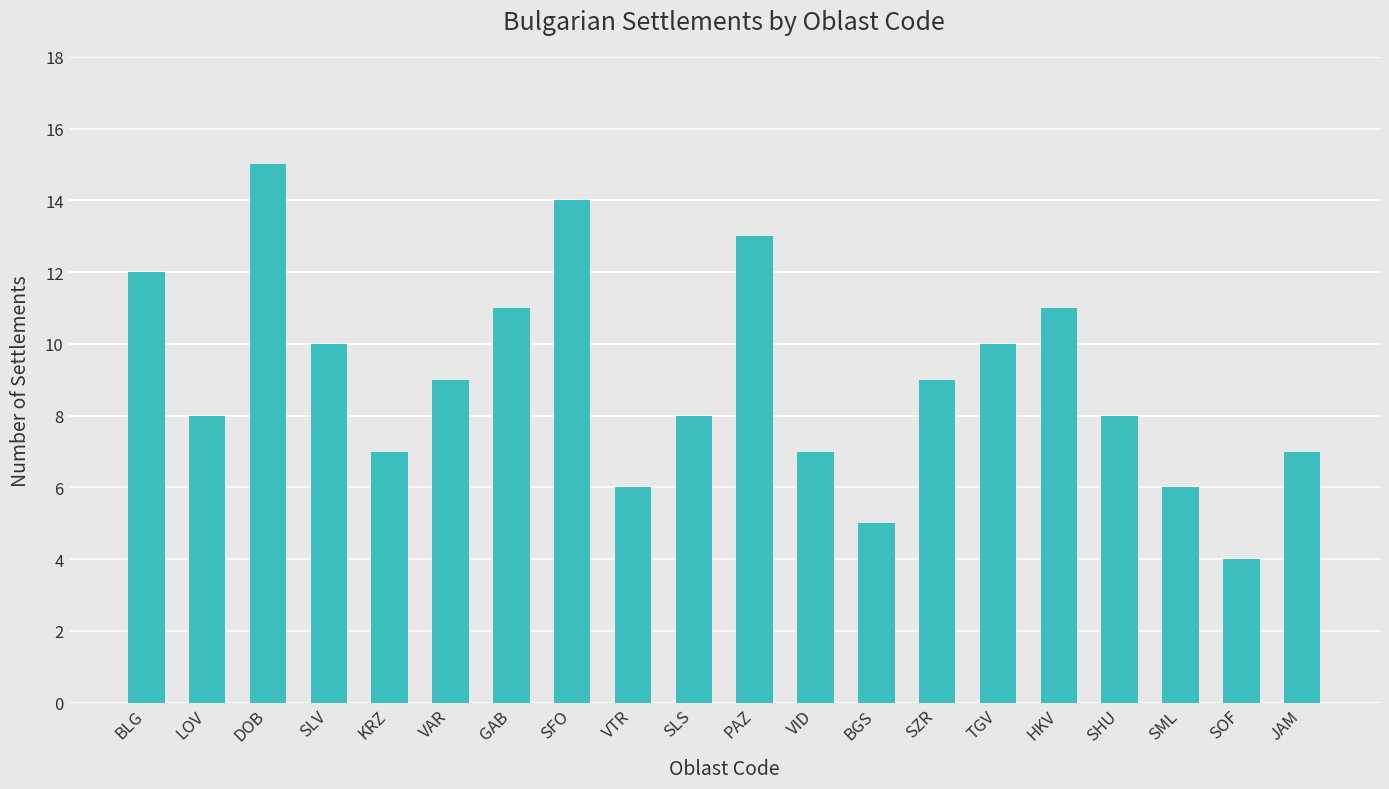

What is the maximum value shown in the chart?

15